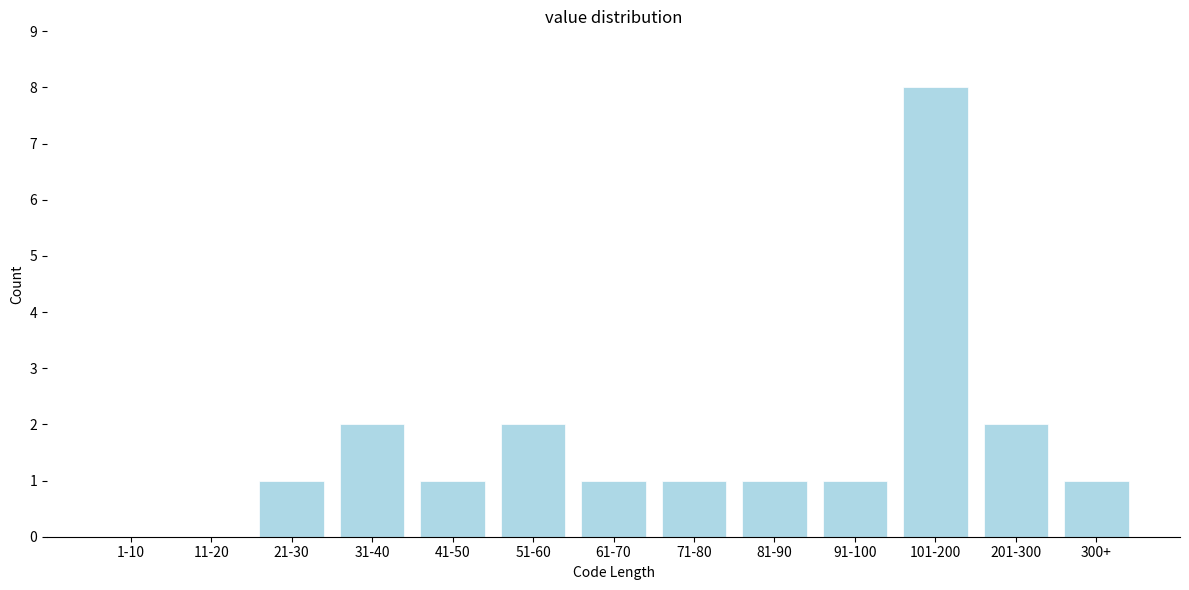

Reading left to right, extract all data points from this chart.

1-10=0	11-20=0	21-30=1	31-40=2	41-50=1	51-60=2	61-70=1	71-80=1	81-90=1	91-100=1	101-200=8	201-300=2	300+=1